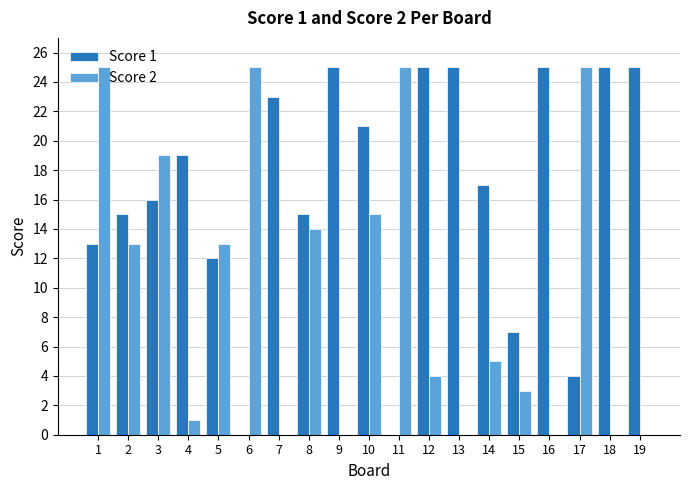

True or false: Score 2 has a value of 22 at 8.

False